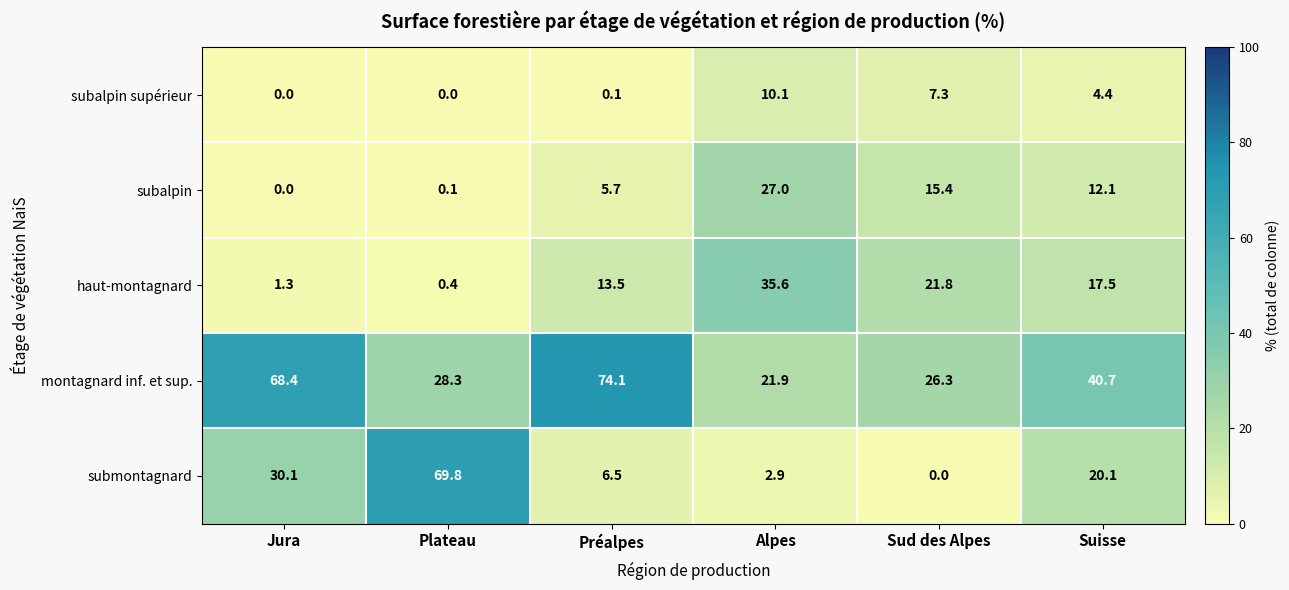

At which category is the sum across all series the highest?

Préalpes